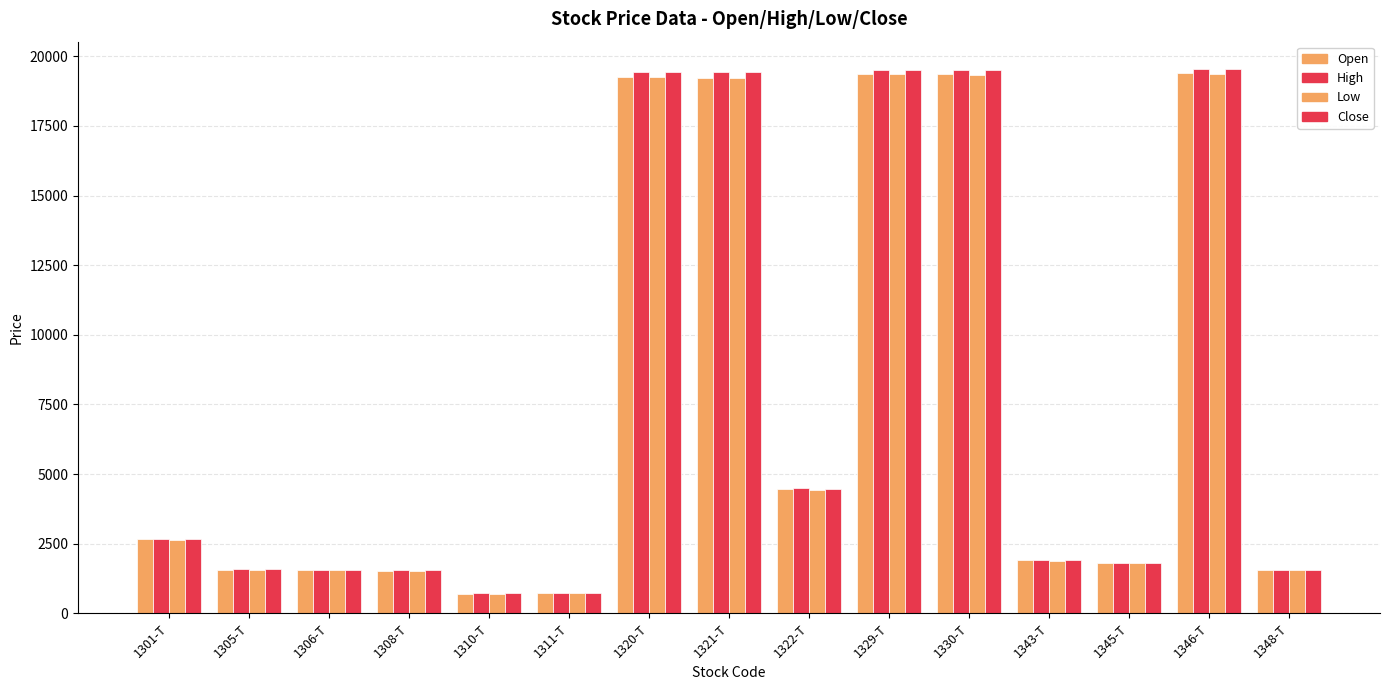

How many groups of bars are there?

15